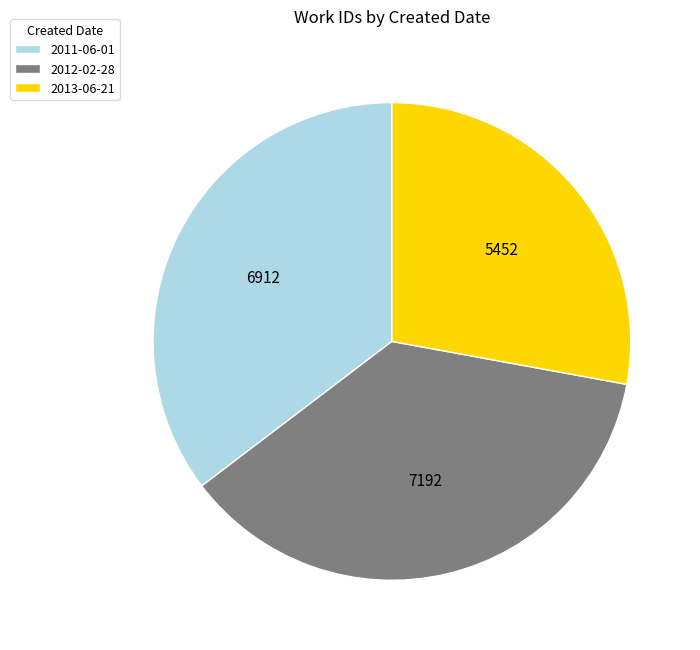

Does any single category account for the majority?

No